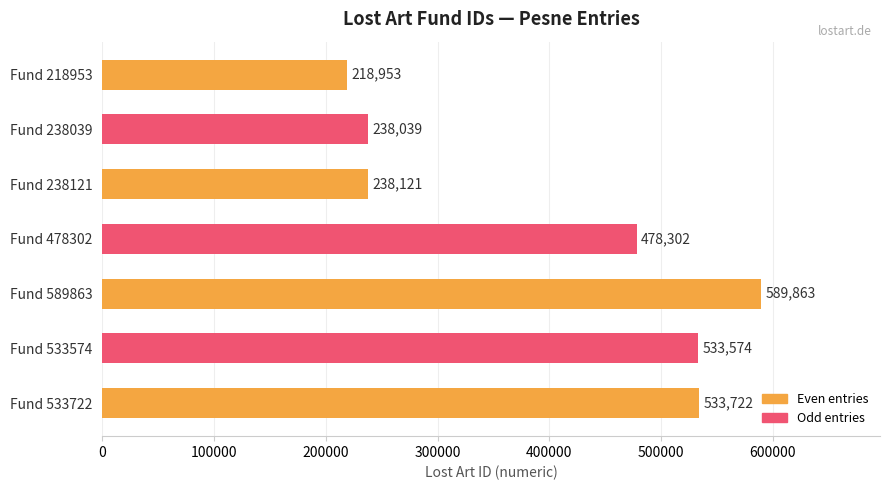

What is the ratio of the value at Fund 589863 to the value at Fund 238121?

2.5